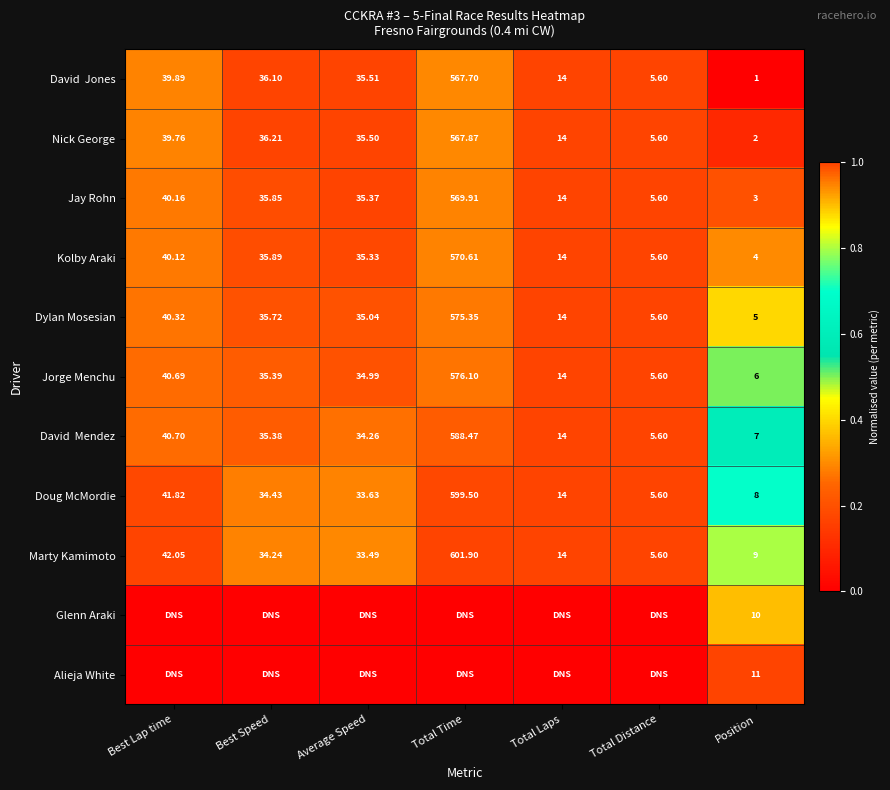

Rank the categories by Kolby Araki value from lowest to highest.

Position, Total Distance, Total Laps, Average Speed, Best Speed, Best Lap time, Total Time